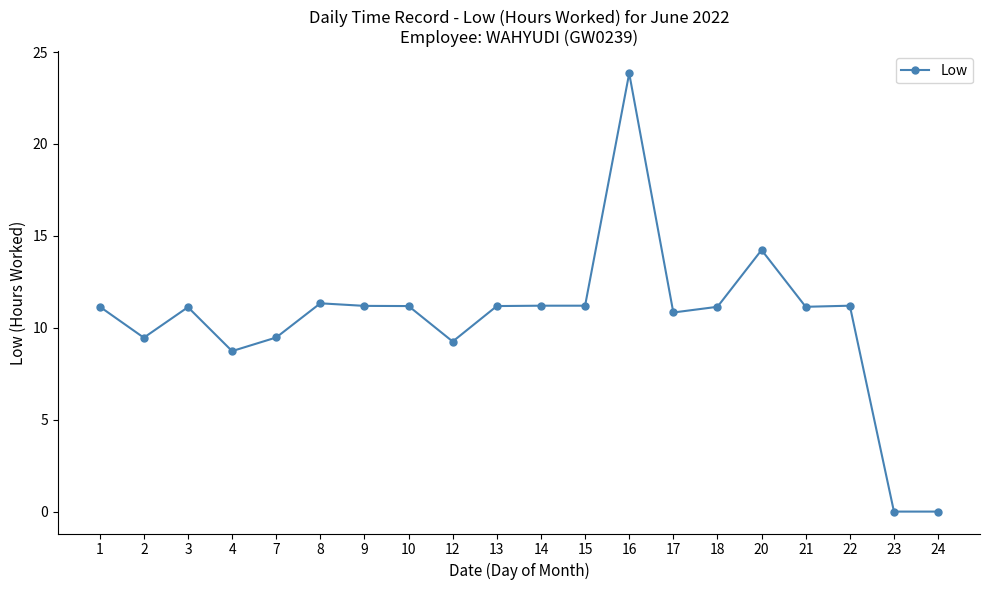

The value at 12 is 12.9. True or false?

False